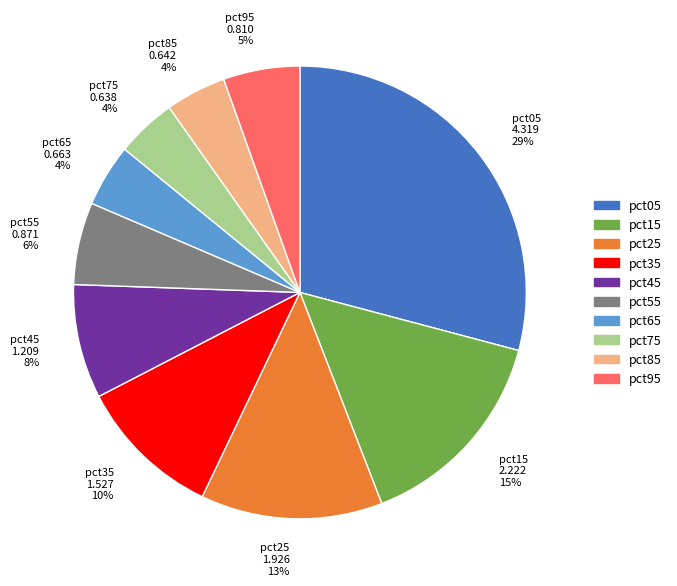

What is the ratio of the value at pct75 to the value at pct05?

0.1